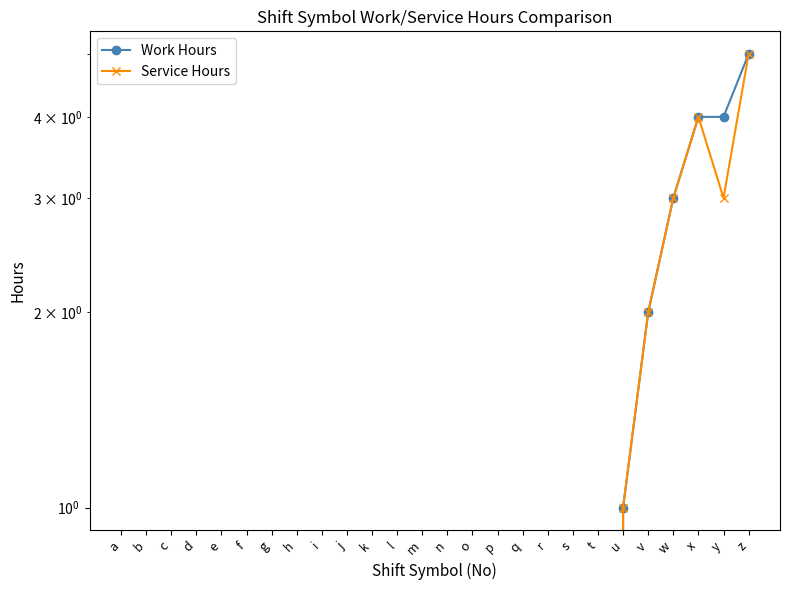

Is this an area chart (filled region under the line)?

No